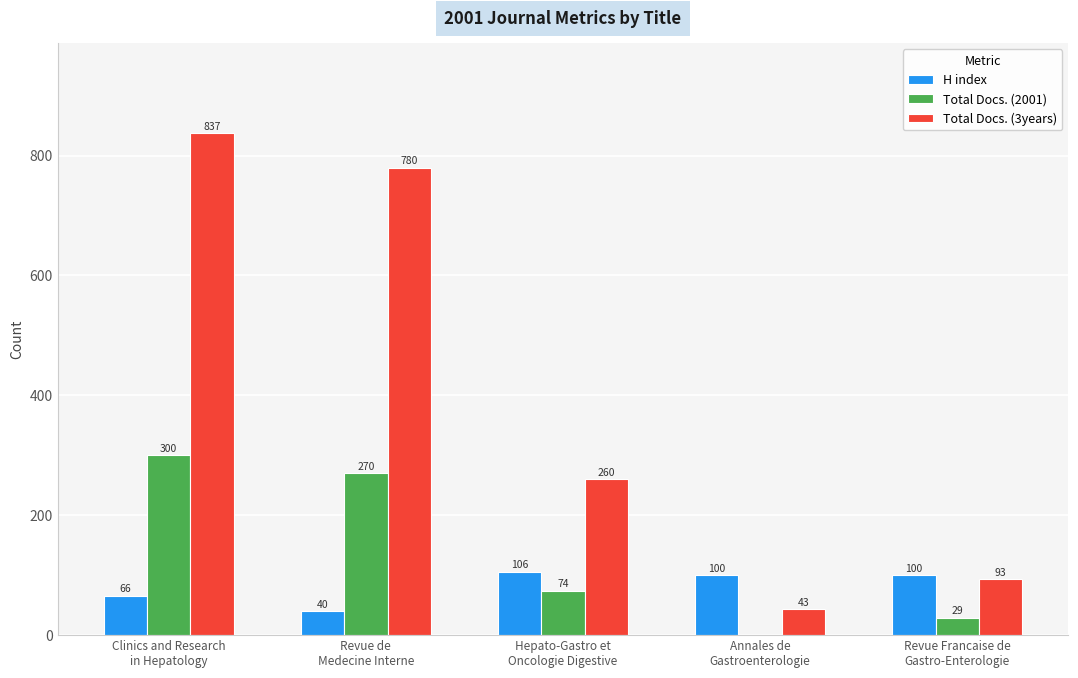

True or false: H index has a value of 167 at Hepato-Gastro et
Oncologie Digestive.

False